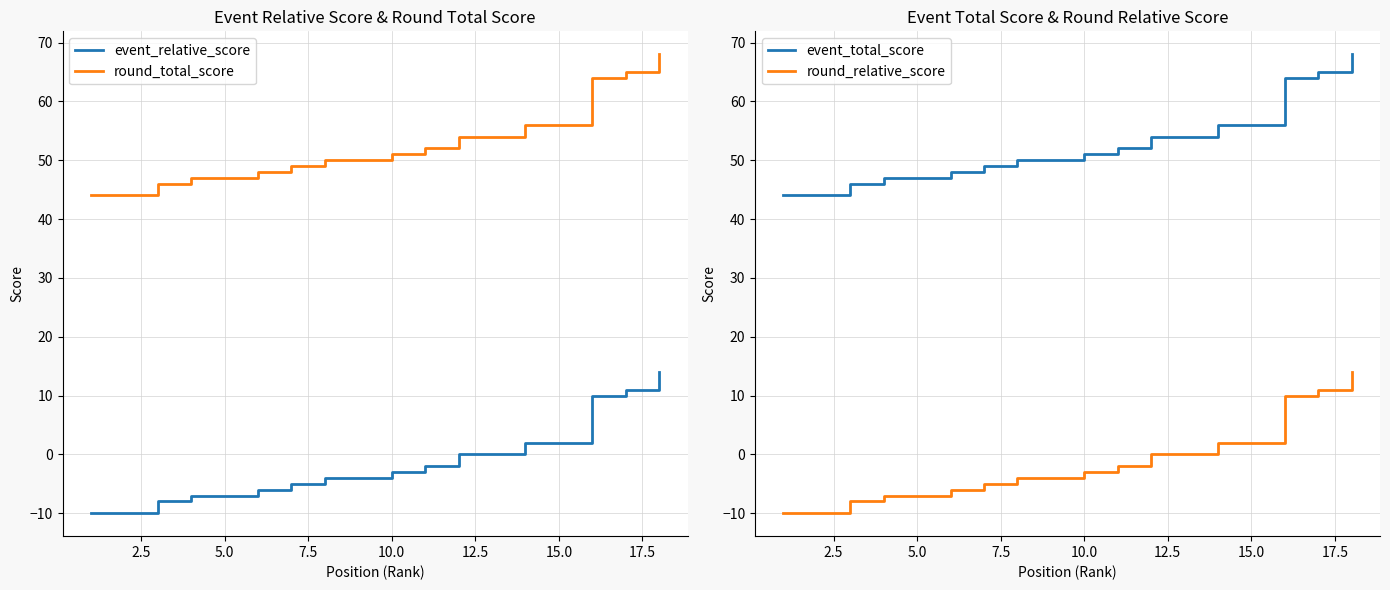

Reading left to right, list all the values displayed in this chart.

event_relative_score: -10	-10	-8	-7	-7	-6	-5	-4	-4	-3	-2	0	0	2	2	10	11	14
round_total_score: 44	44	46	47	47	48	49	50	50	51	52	54	54	56	56	64	65	68
event_total_score: 44	44	46	47	47	48	49	50	50	51	52	54	54	56	56	64	65	68
round_relative_score: -10	-10	-8	-7	-7	-6	-5	-4	-4	-3	-2	0	0	2	2	10	11	14